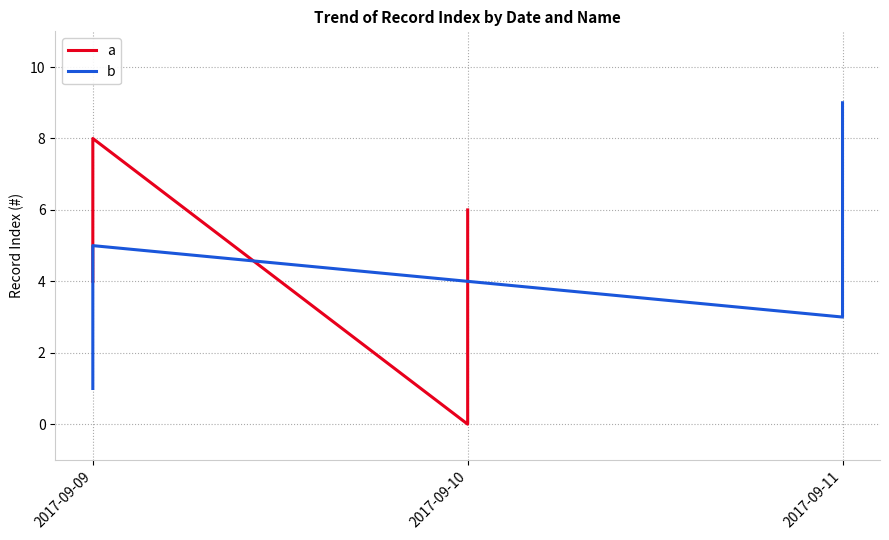

List the series in order of their peak value, lowest first.

a, b